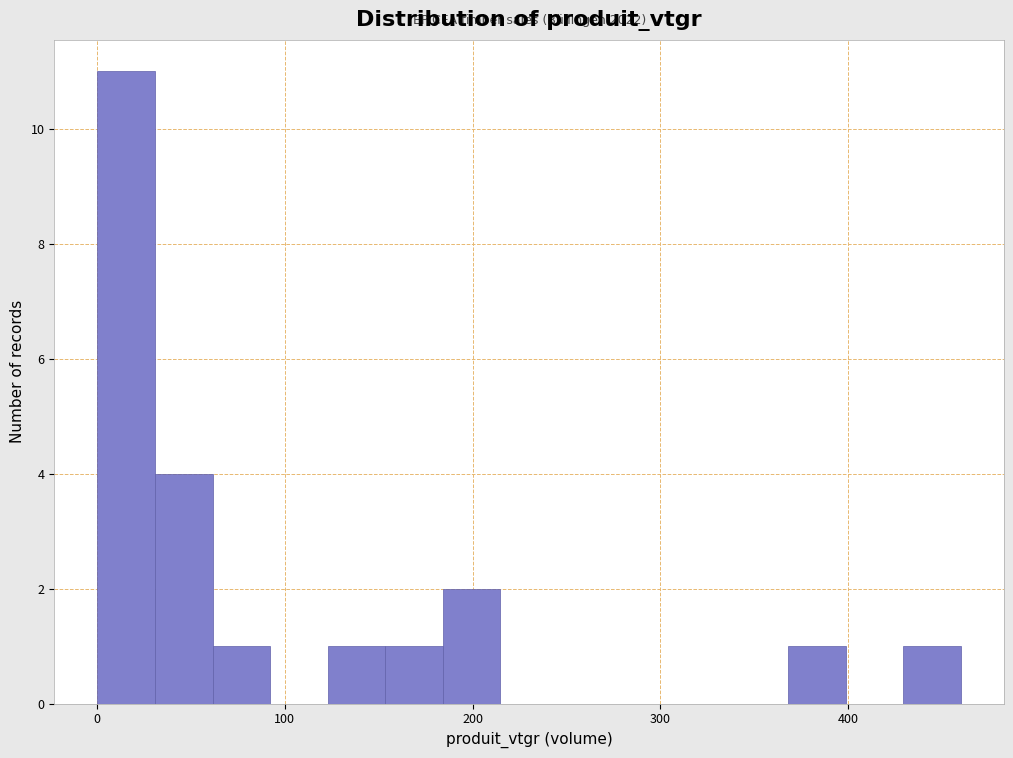

Around what value on the x-axis is the tallest bar? Give the approximate position of its centre, as read against the axis.

20